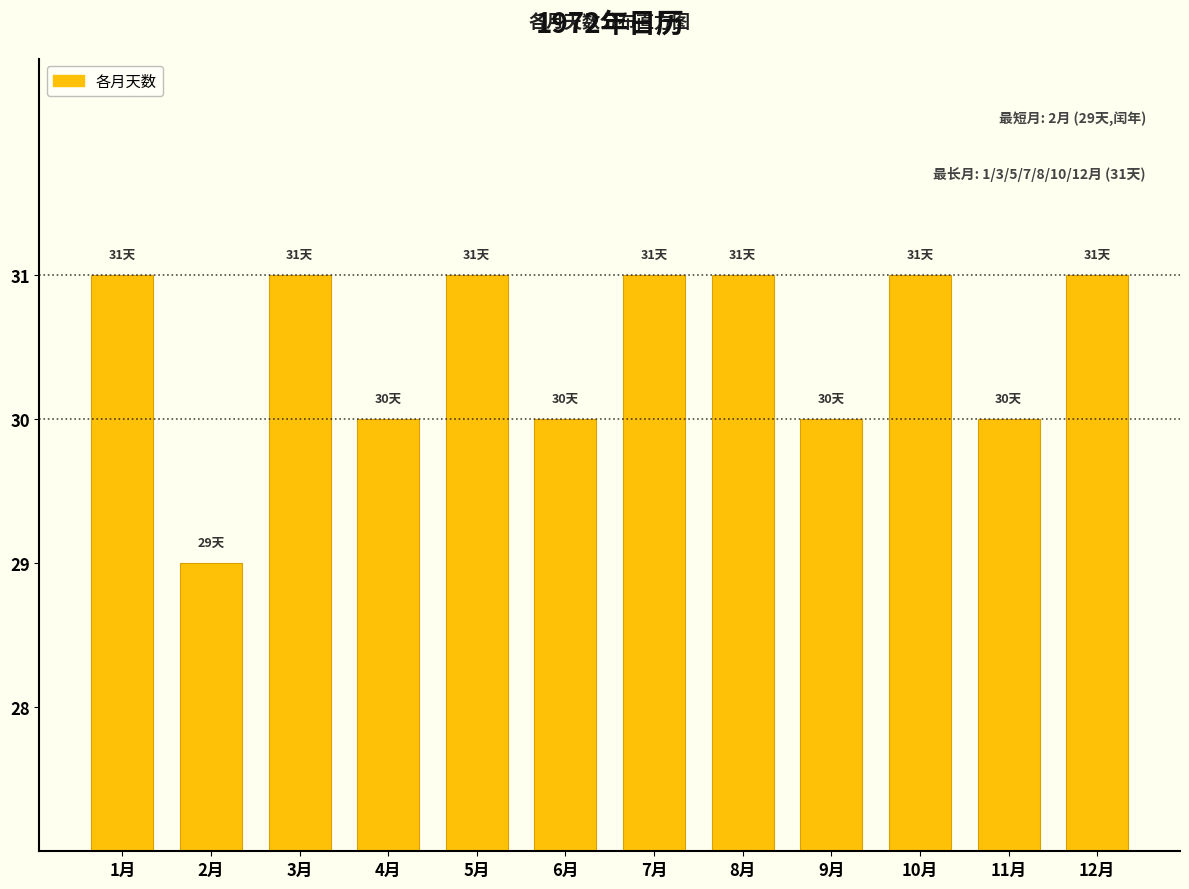

Reading right to left, transcribe all the data shown in this chart.

12月=31	11月=30	10月=31	9月=30	8月=31	7月=31	6月=30	5月=31	4月=30	3月=31	2月=29	1月=31